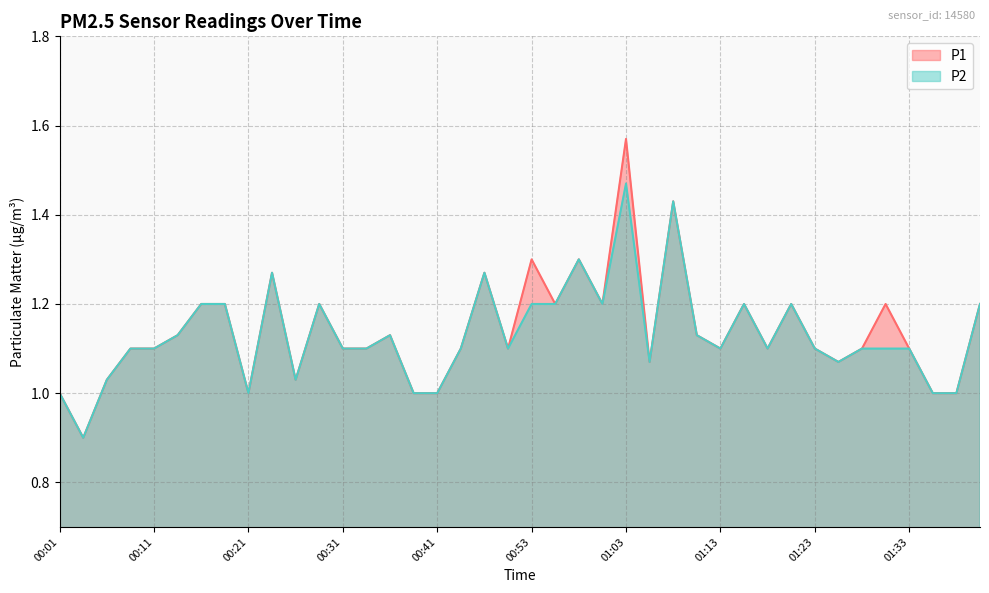

Between 00:28 and 01:10, which series saw the biggest shift?

P1